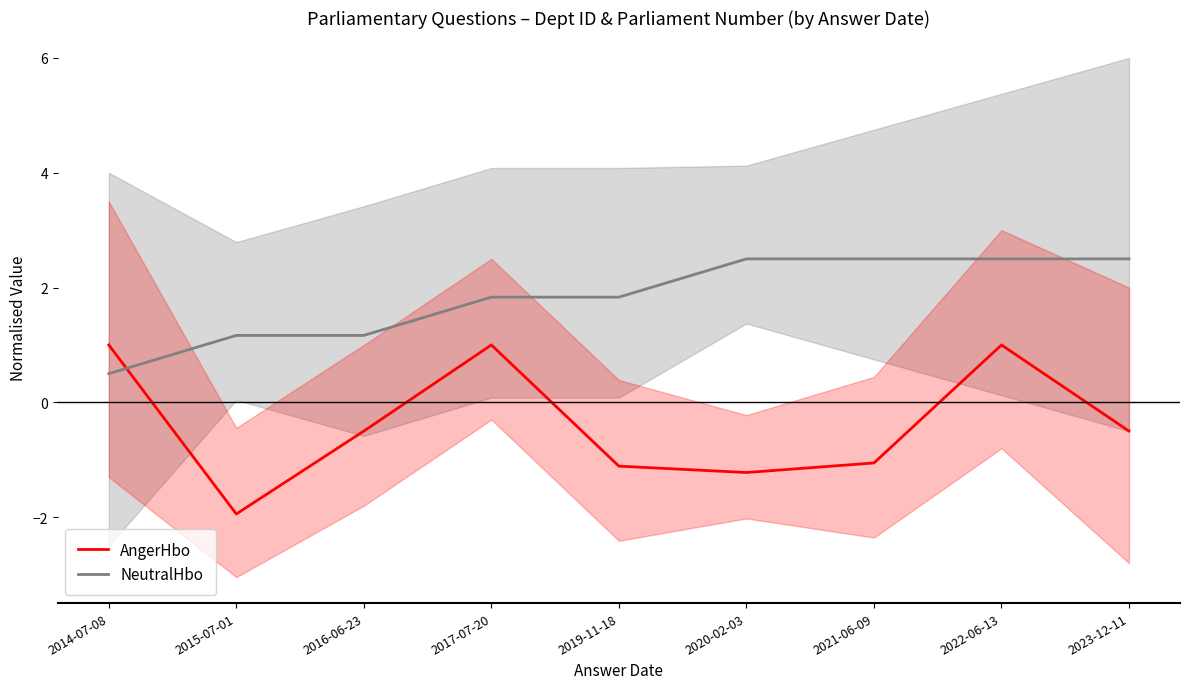

Which series ends up on top after the final intersection of NeutralHbo and AngerHbo?

NeutralHbo